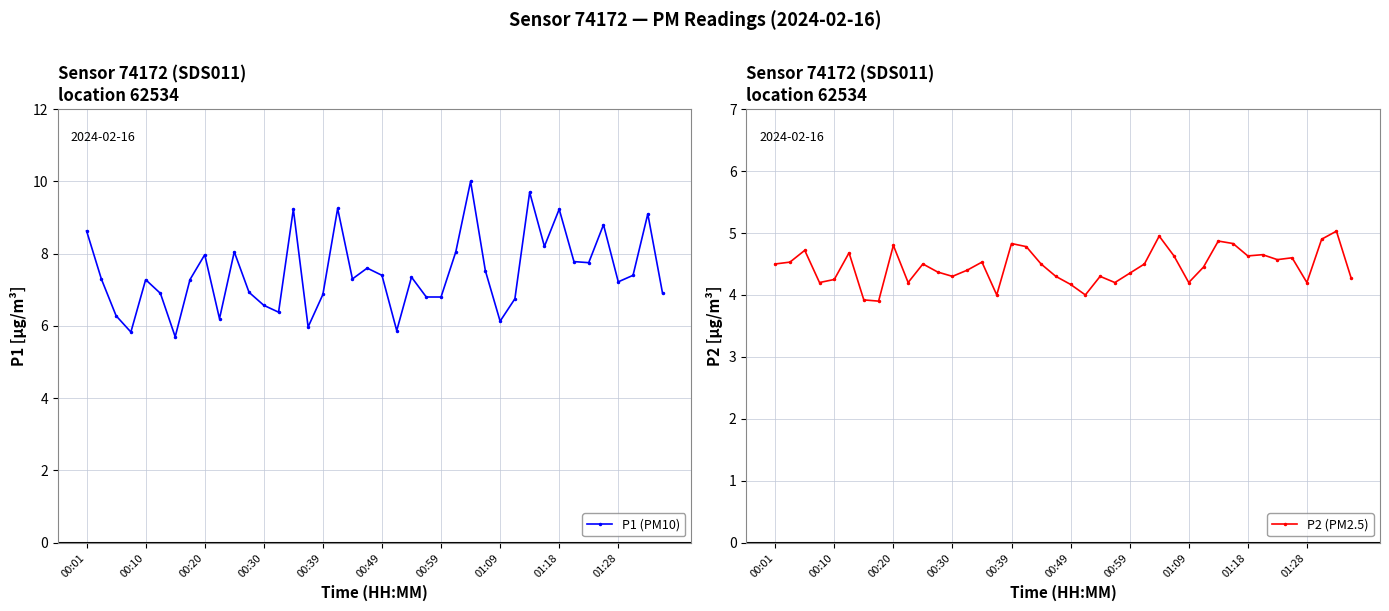

At which category does P1 (PM10) reach its first local peak?

00:10